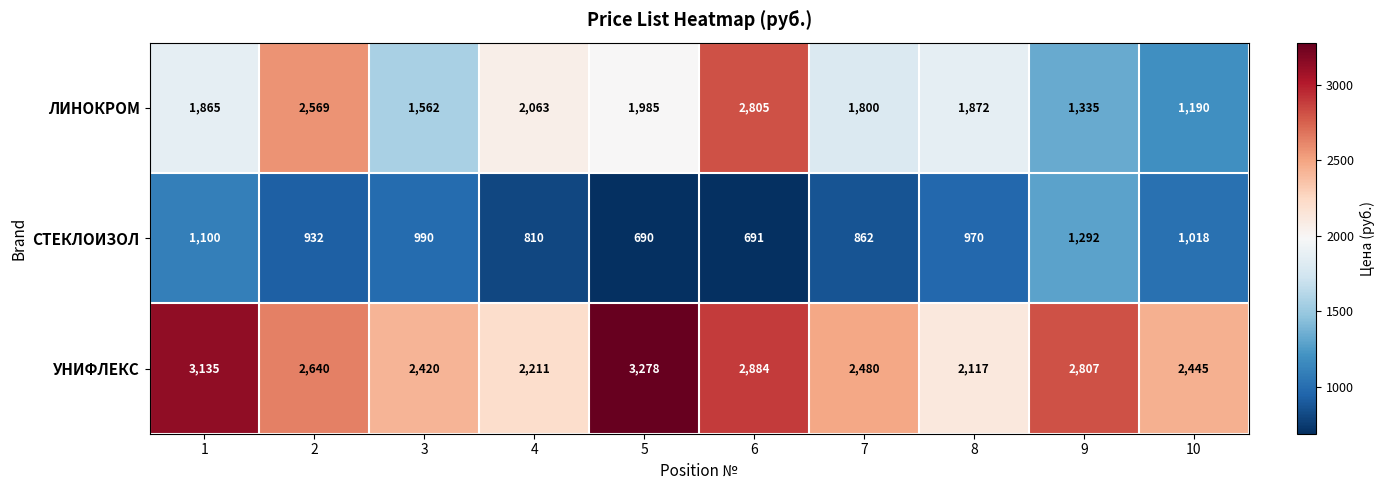

Between 5 and 6, which series saw the biggest shift?

ЛИНОКРОМ